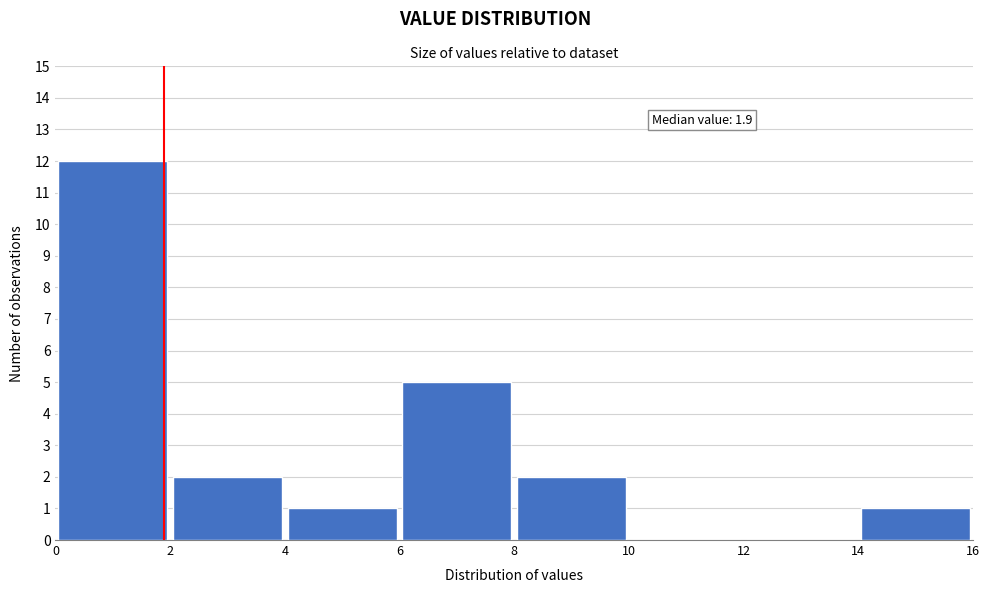

Over which range of the x-axis is the bar tallest?

0 to 2